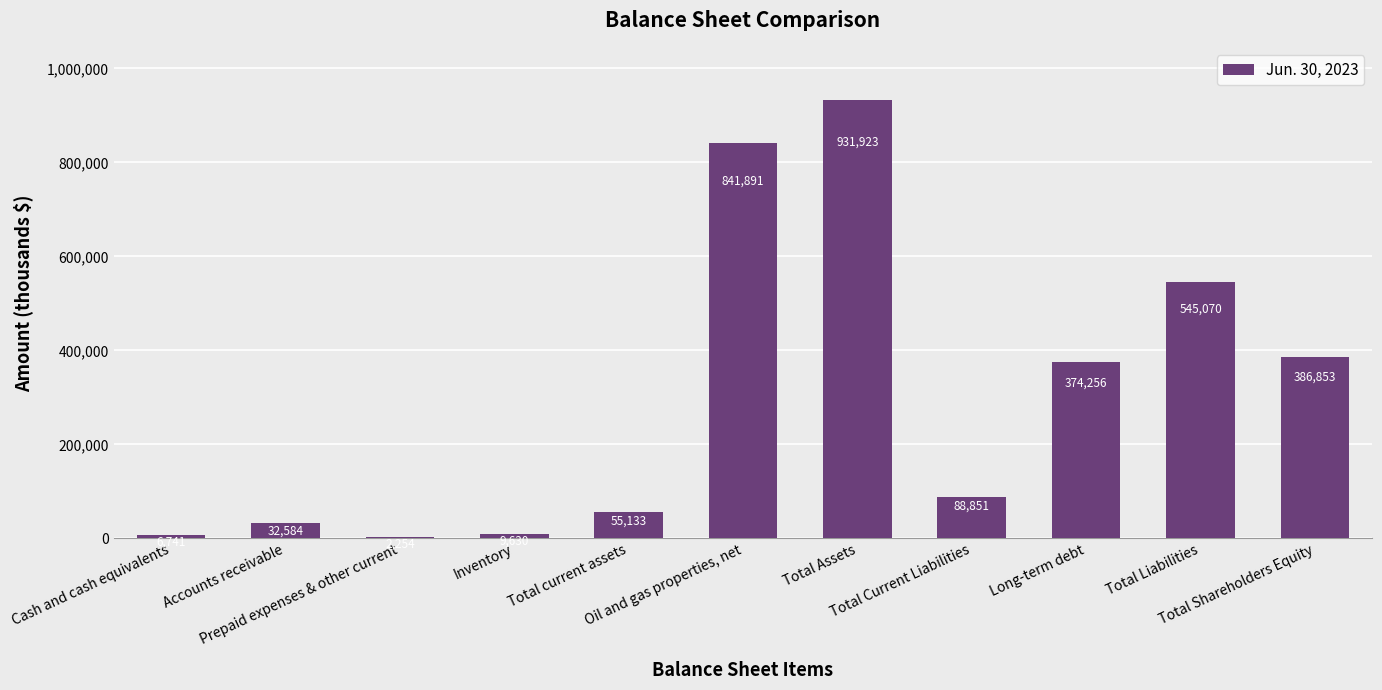

What is the maximum value shown in the chart?

931923